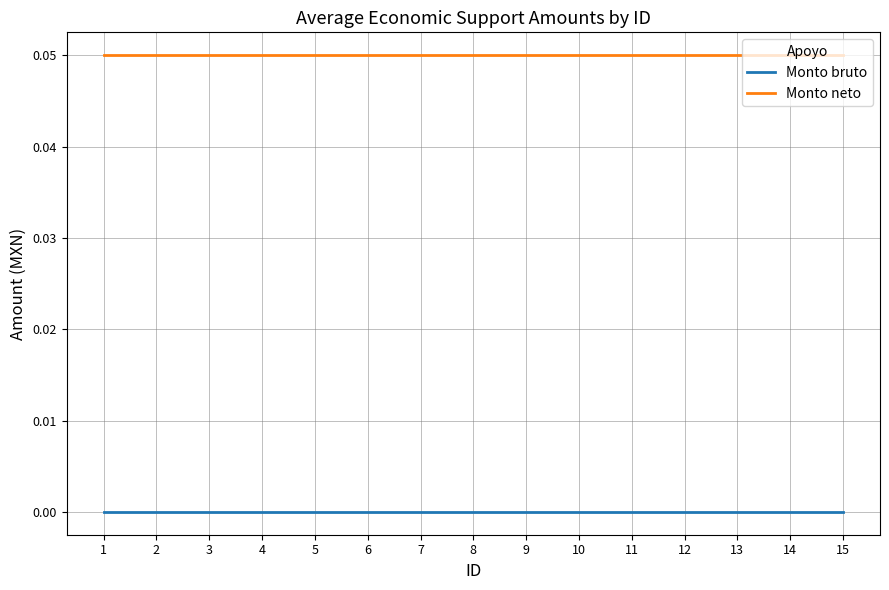

Which series has the largest total across all categories?

Monto neto